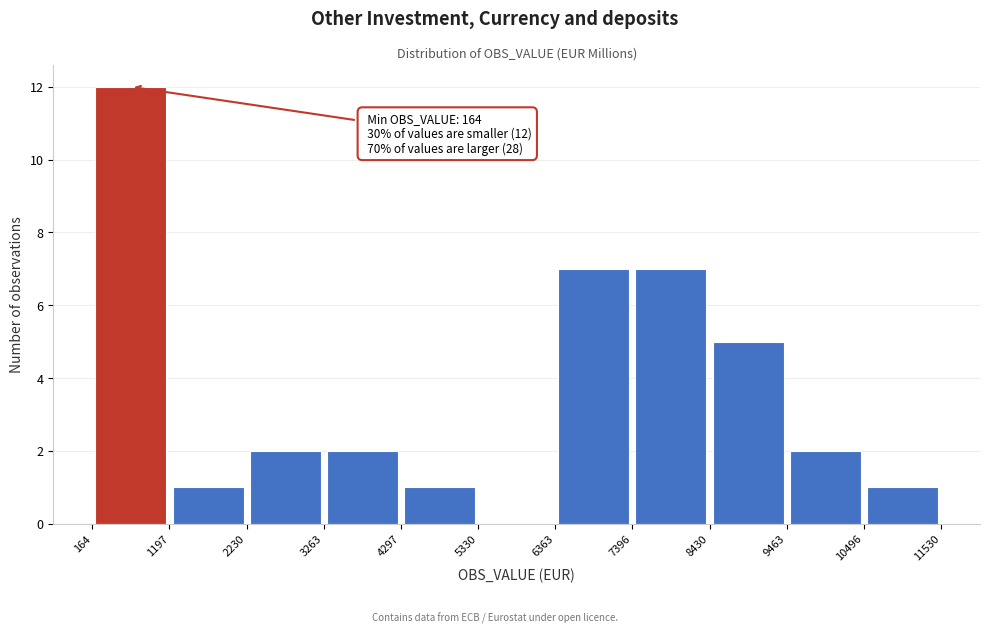

Over which range of the x-axis is the bar tallest?

164 to 1197